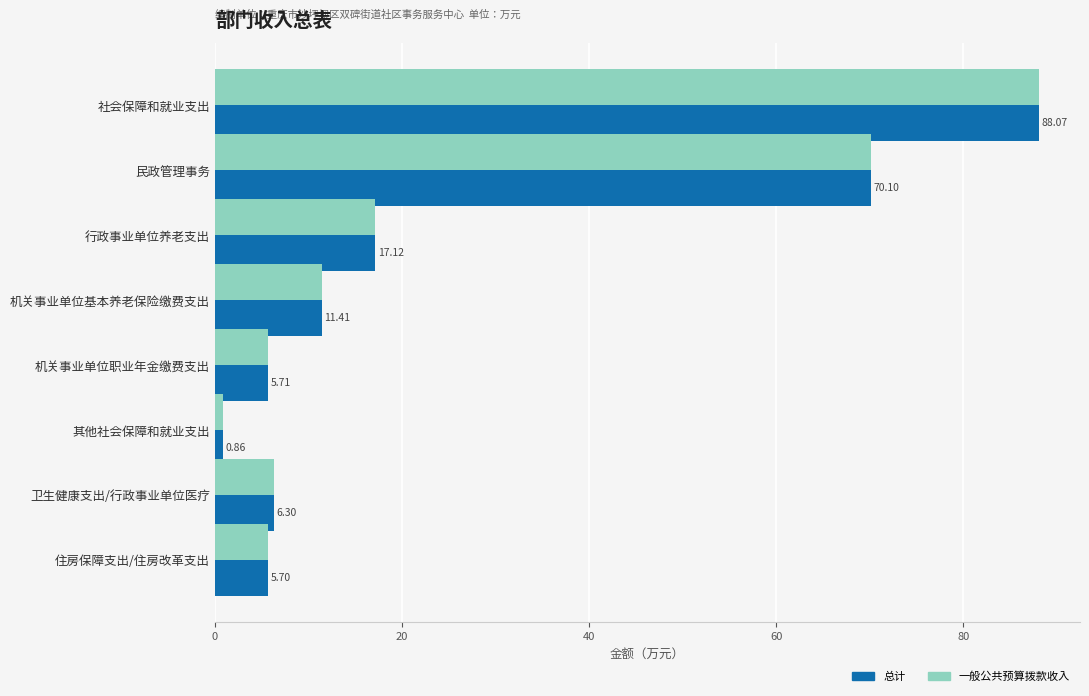

What is the difference between the second highest and second lowest values in the 总计 series?

64.4